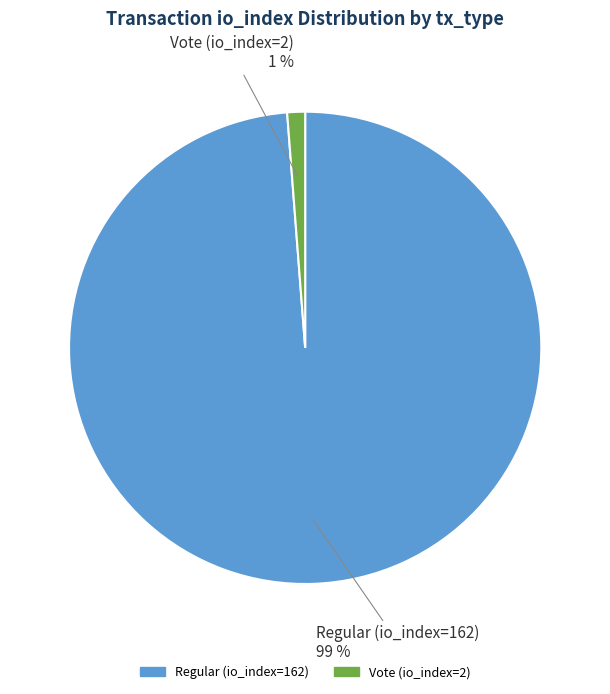

To the nearest percent, what is the combined percentage of Vote (io_index=2) and Regular (io_index=162)?

100%